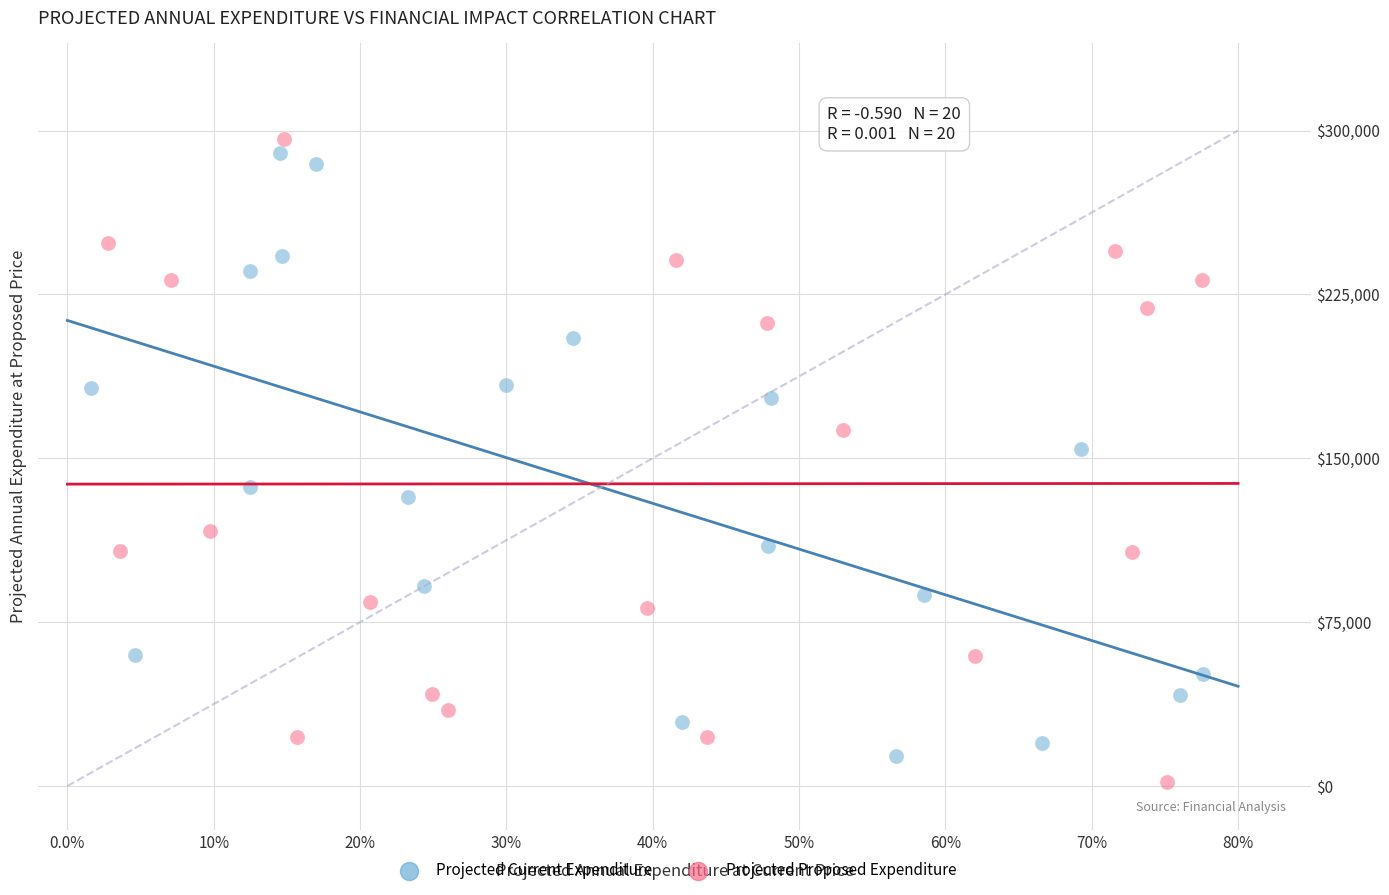

Which series contains the highest Y value?

Projected Proposed Expenditure